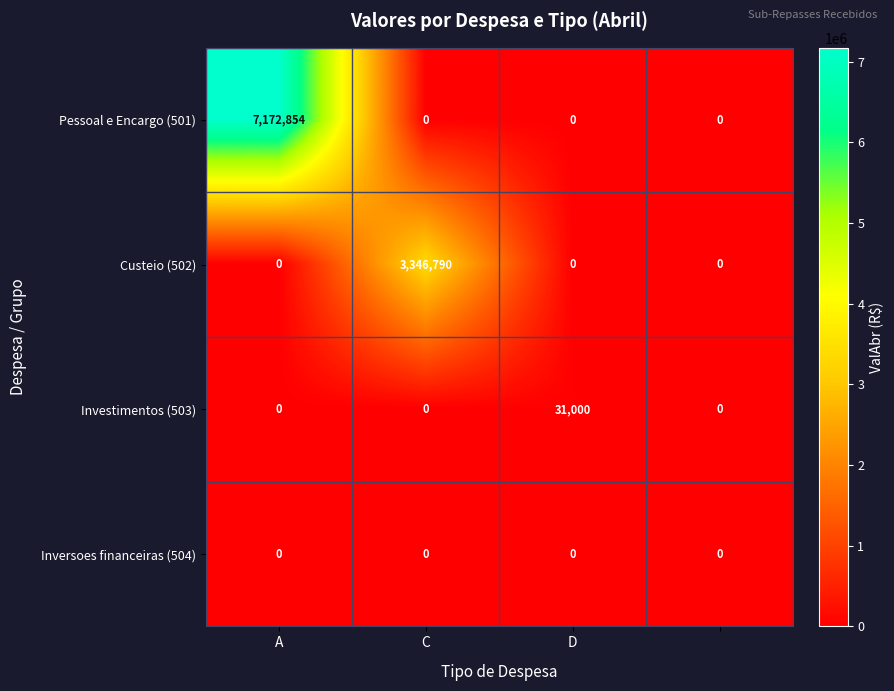

Which series has the widest spread of values?

Pessoal e Encargo (501)